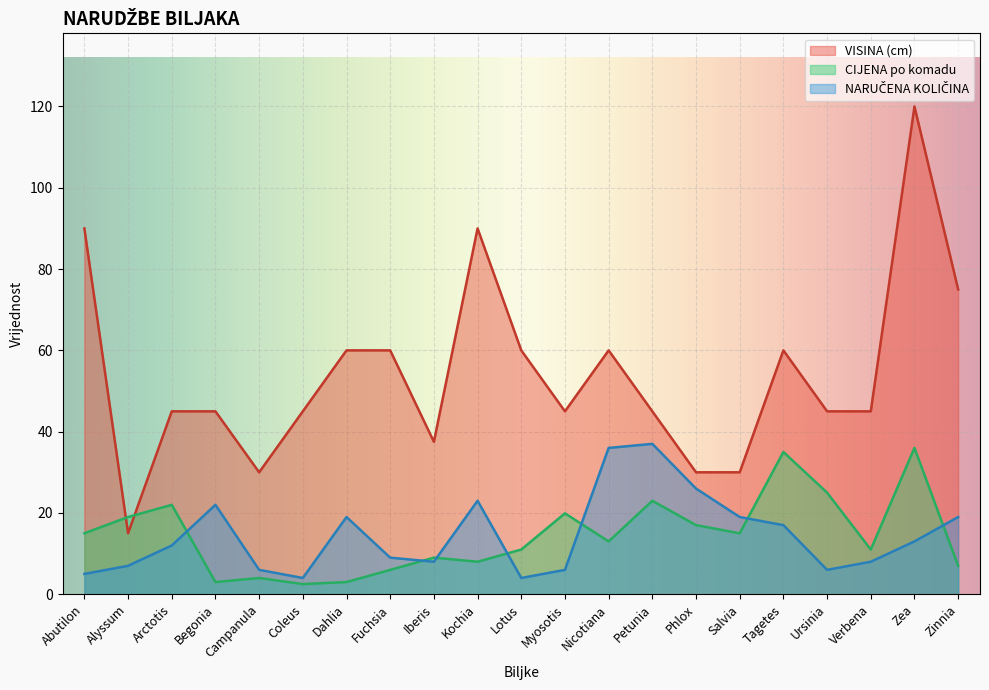

After their last crossing, which series has the higher values: CIJENA po komadu or VISINA (cm)?

VISINA (cm)